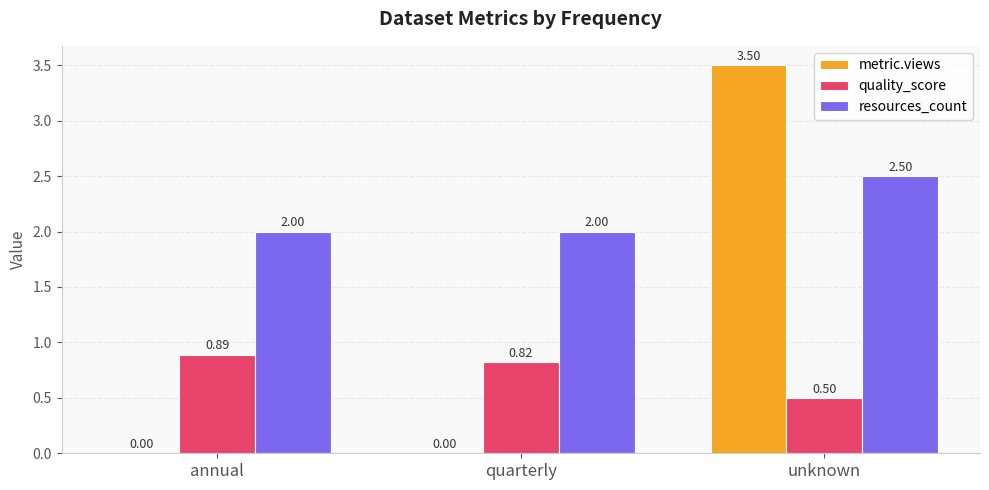

Between quarterly and unknown, which series saw the biggest shift?

metric.views